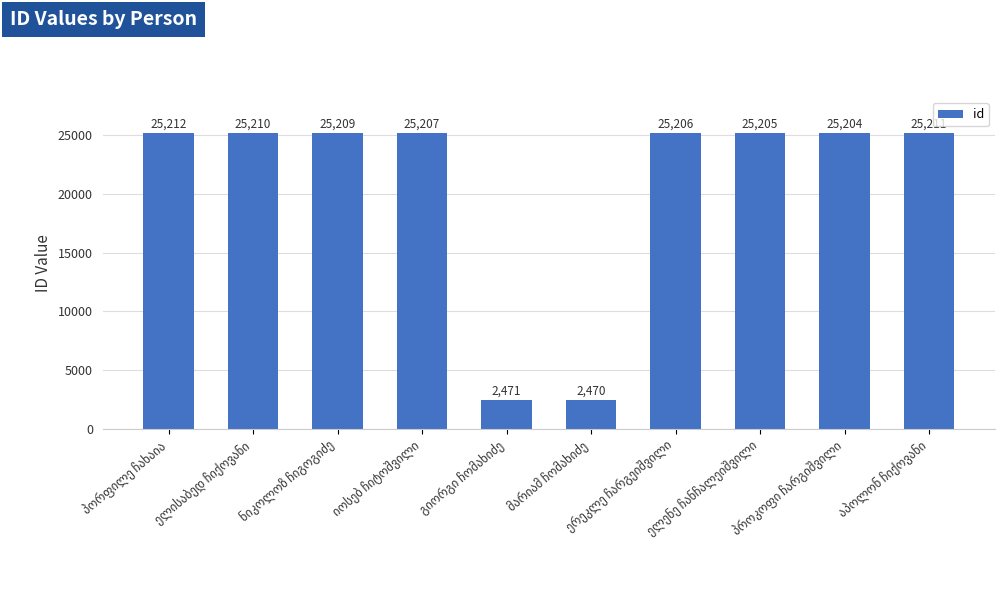

What is the difference between the second highest and second lowest values?

22740